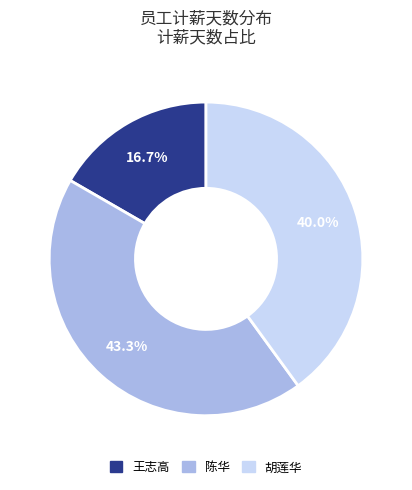

True or false: 王志高 accounts for 17% of the total.

True